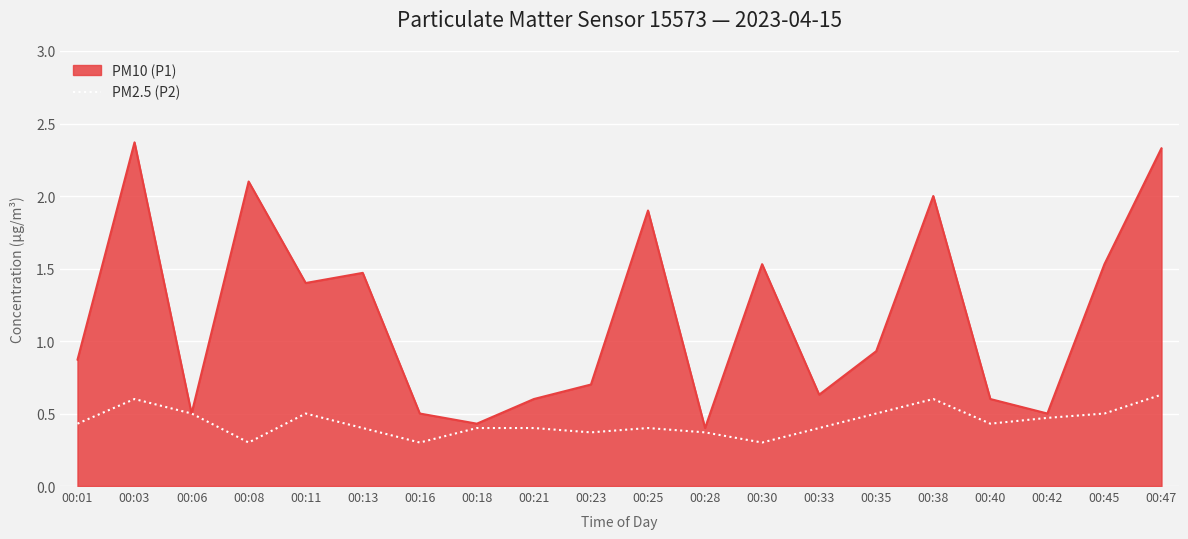

Which series has the largest total across all categories?

PM10 (P1)